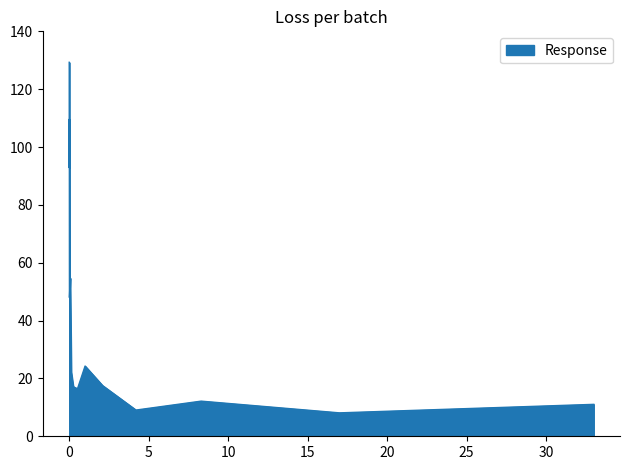

Does the chart display data point markers on the line(s)?

No